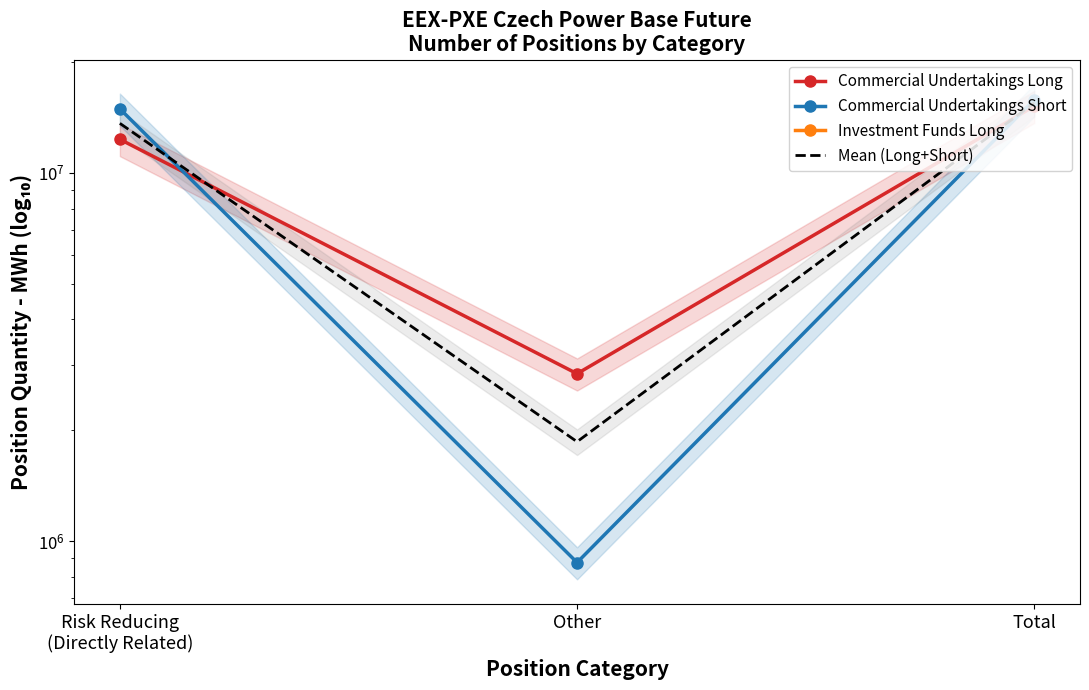

What are all the series names shown in the legend?

Commercial Undertakings Long, Commercial Undertakings Short, Investment Funds Long, Mean (Long+Short)